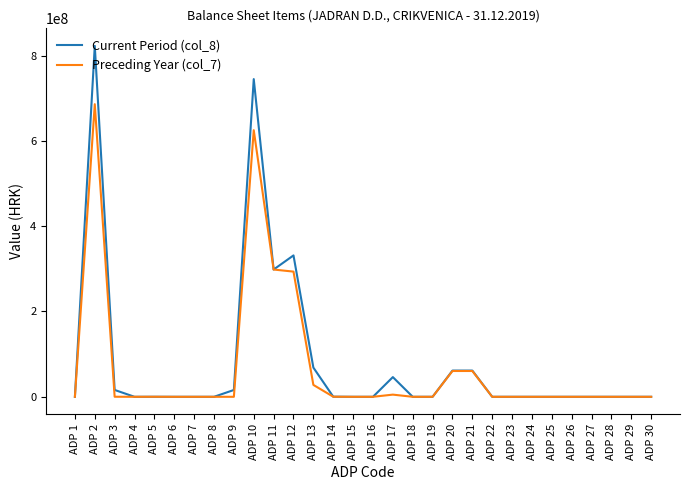

At which category does Preceding Year (col_7) reach its first local peak?

ADP 2